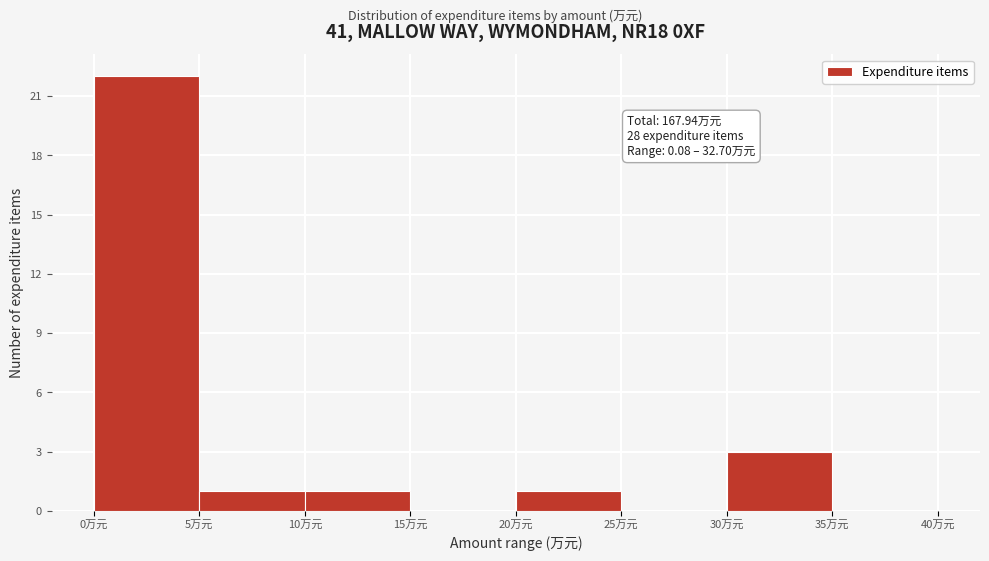

Which range on the x-axis has the tallest bar?

0 to 5